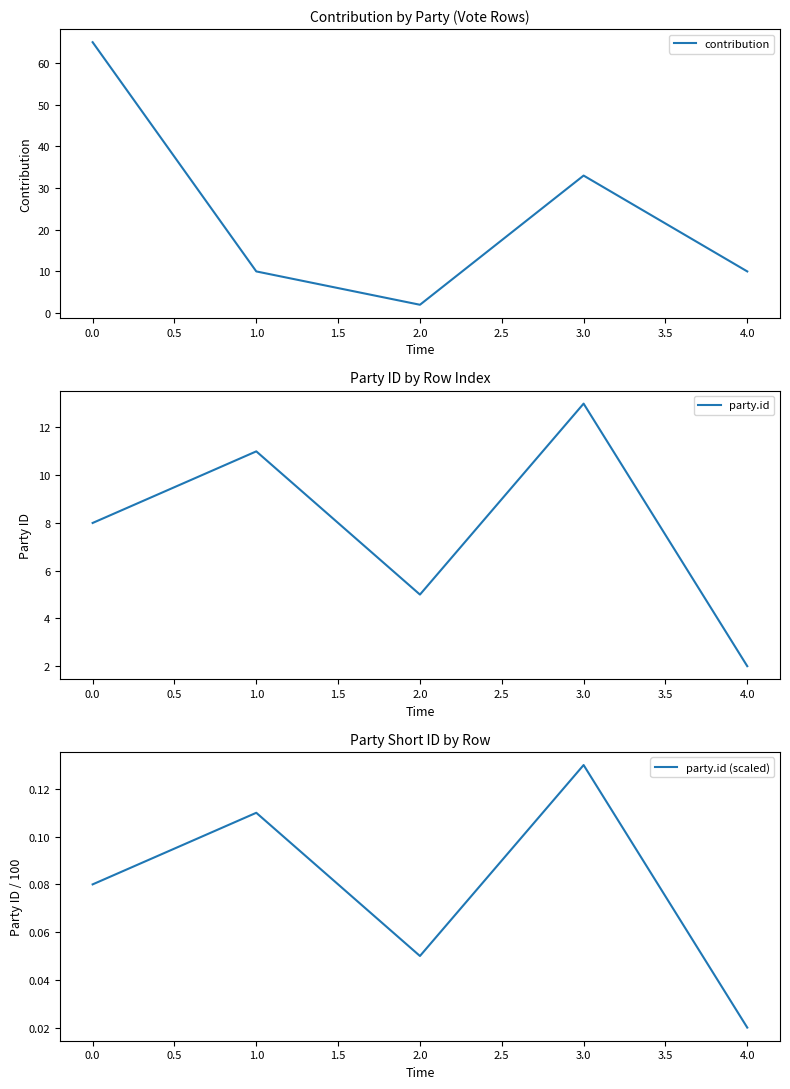

List the labels in order of party.id value, smallest first.

4.0, 2.0, 0.0, 1.0, 3.0